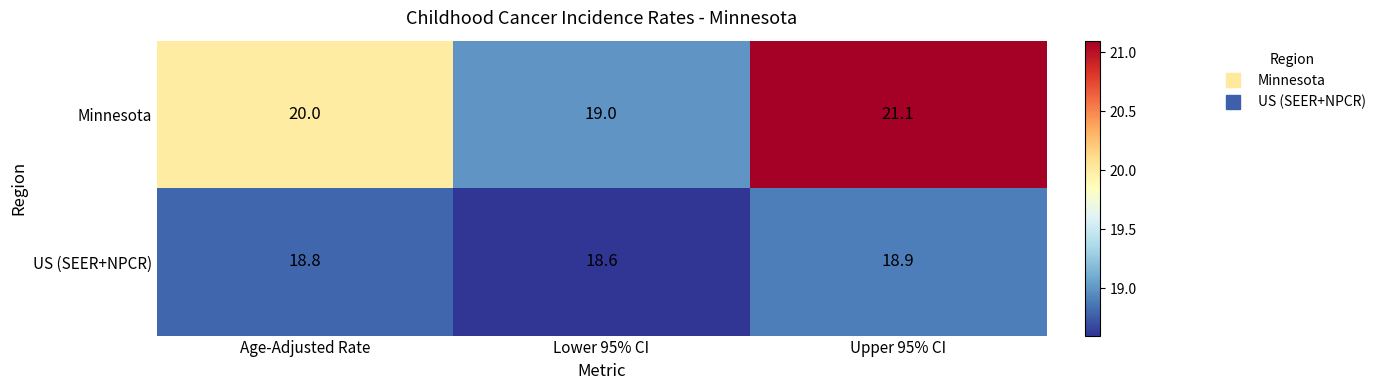

Rank the series by their average value, from lowest to highest.

US (SEER+NPCR), Minnesota